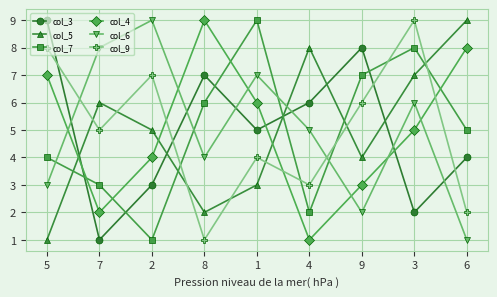

What is the maximum value shown in the chart?

9